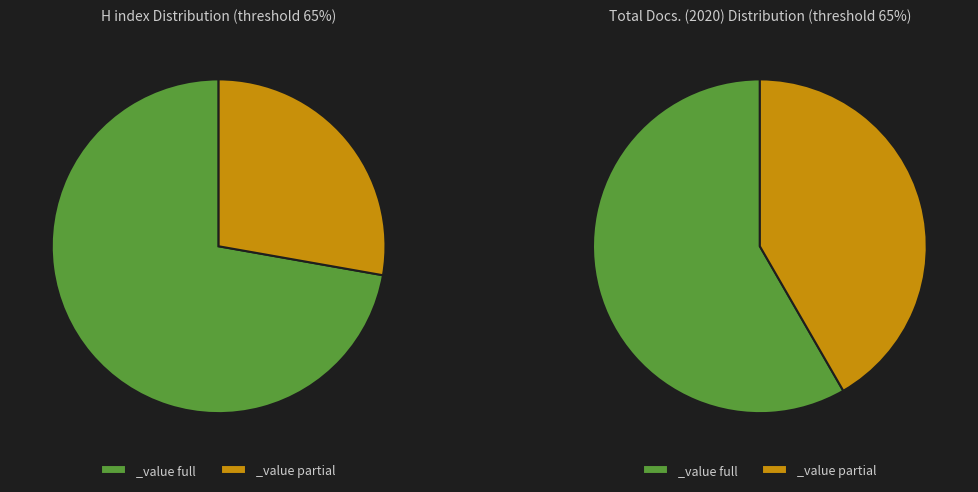

Count the number of slices in the pie.

2